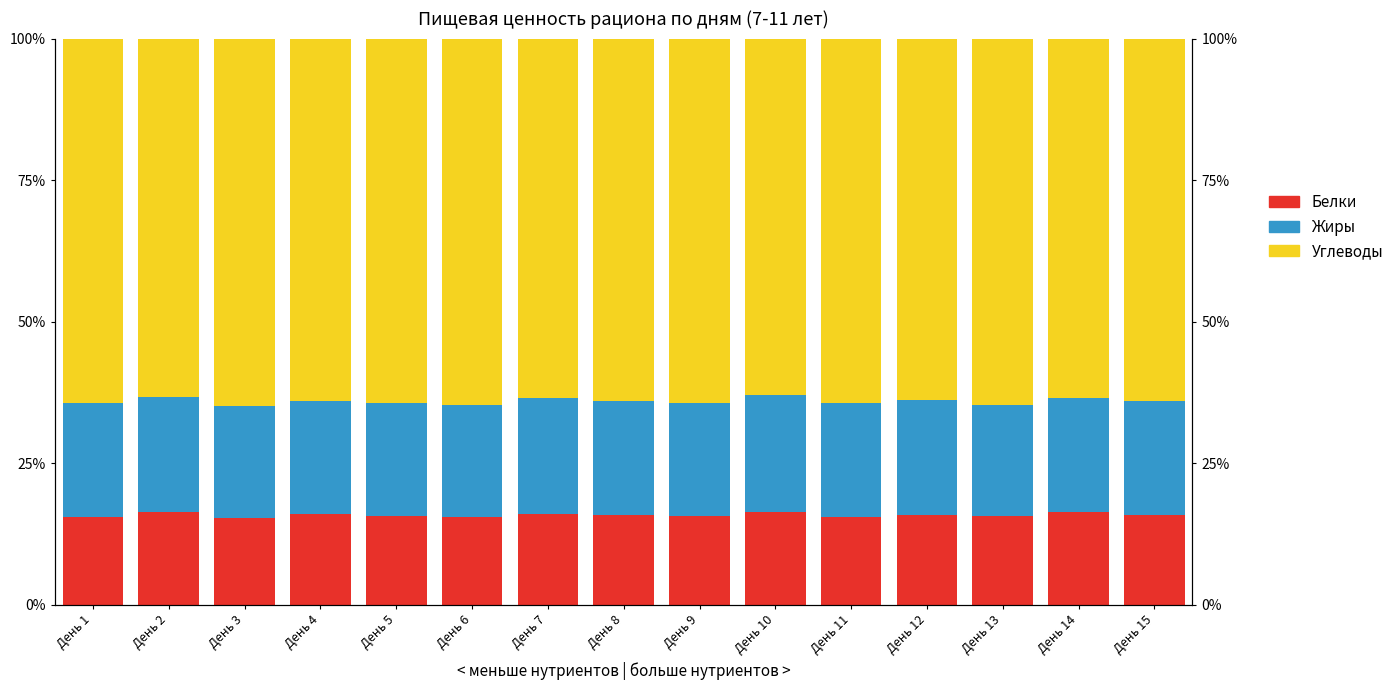

What are all the series names shown in the legend?

Белки, Жиры, Углеводы